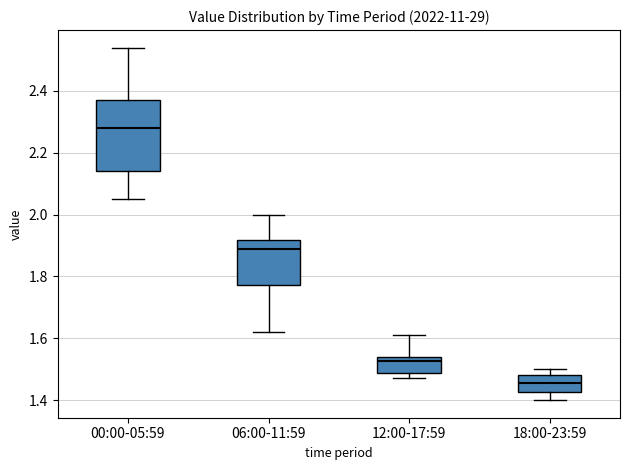

Which box's median line is the highest?

00:00-05:59